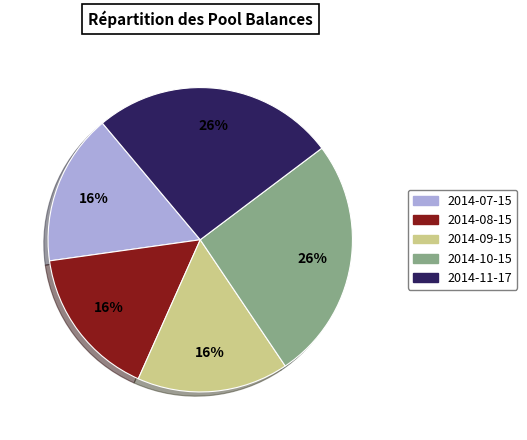

To the nearest percent, what portion does 2014-09-15 represent?

16%